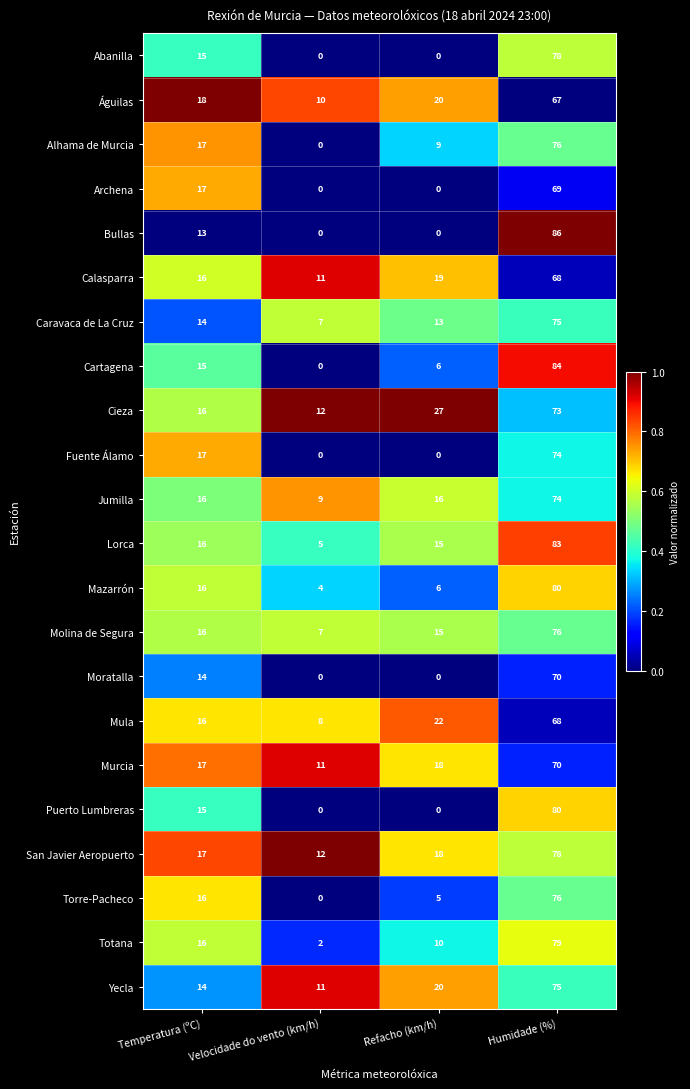

What is the difference between the Águilas values at Velocidade do vento (km/h) and Refacho (km/h)?

10